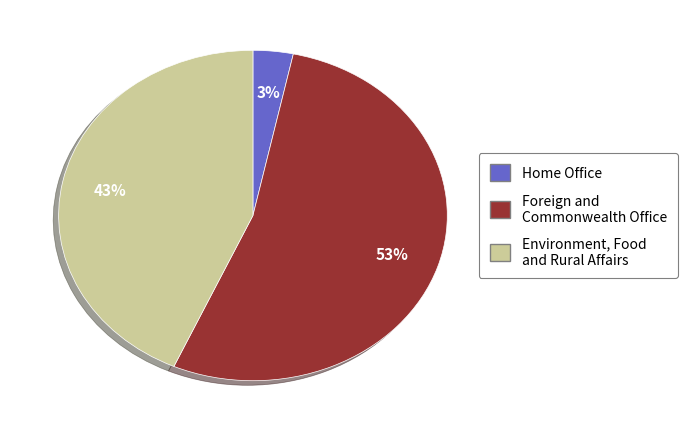

The Foreign and Commonwealth Office slice represents 53% of the pie. True or false?

True